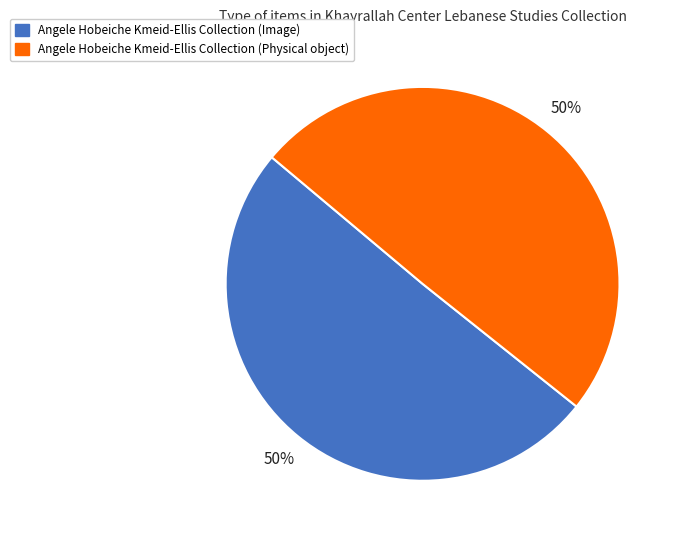

To the nearest percent, what is the average slice percentage?

50%